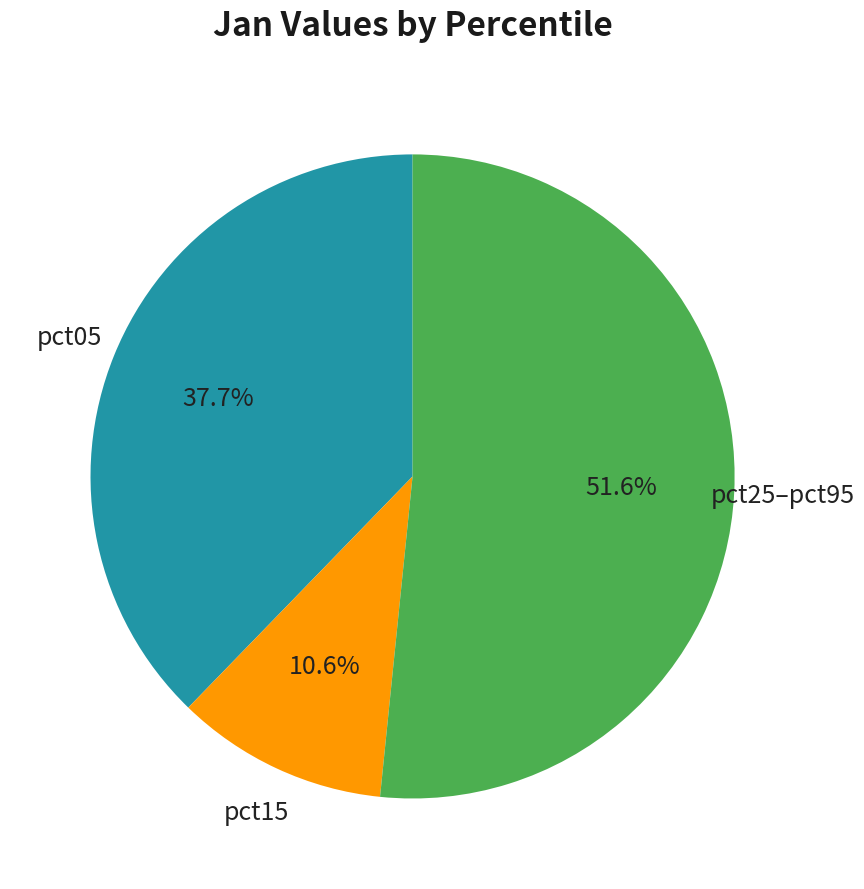

Does any single category account for the majority?

Yes